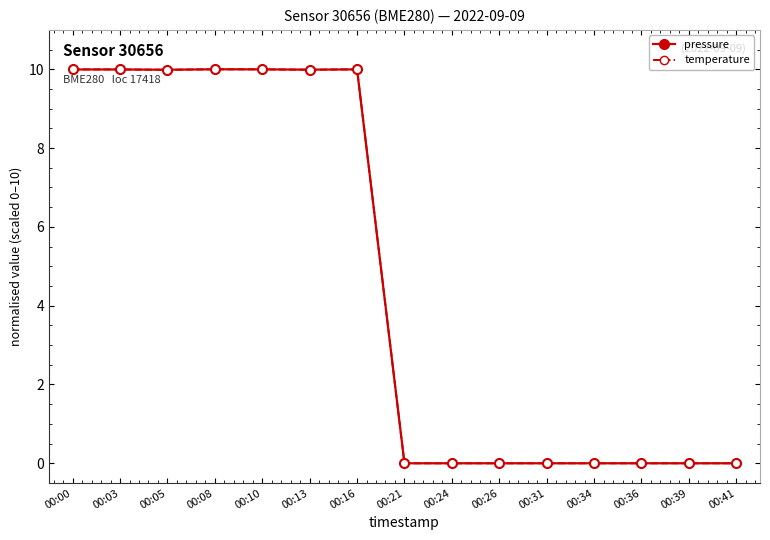

The pressure series shows 4.2 at 00:36. True or false?

False